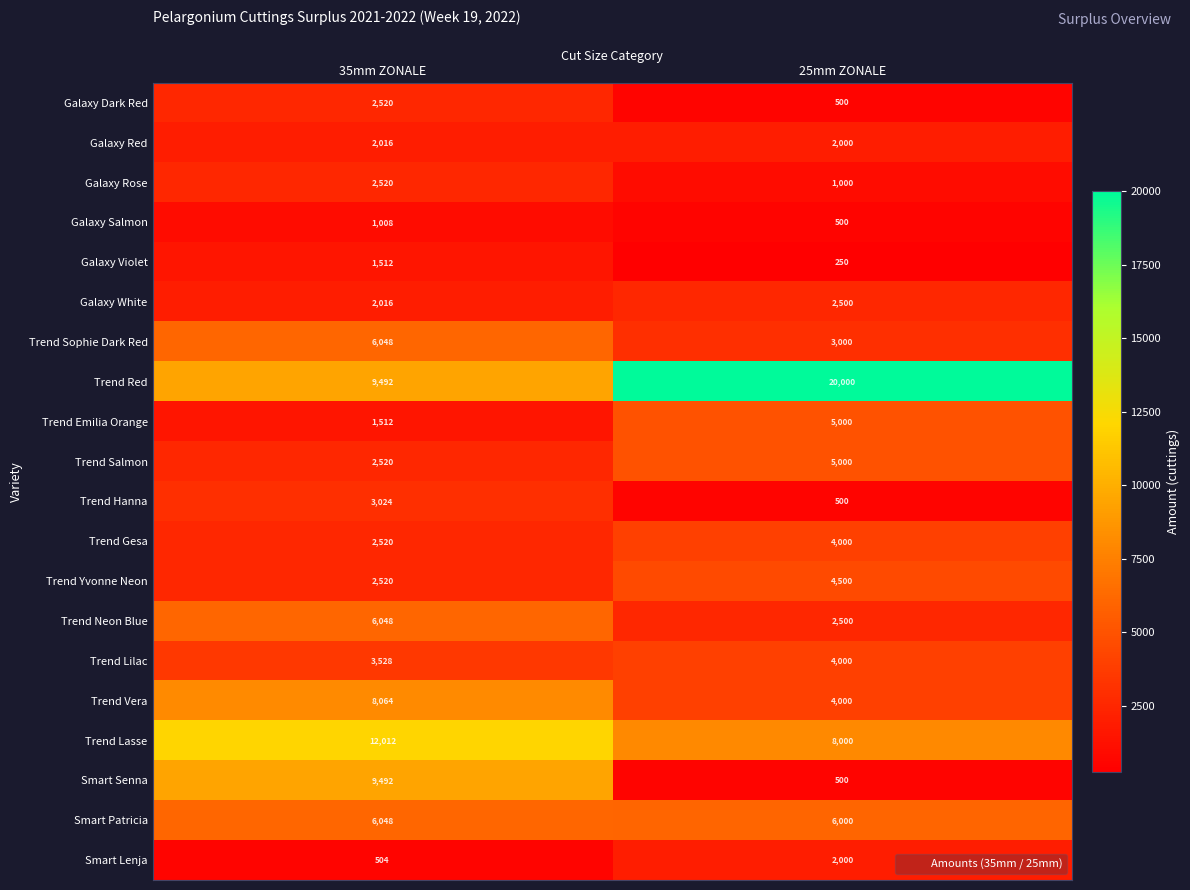

What is the greatest value displayed?

20000